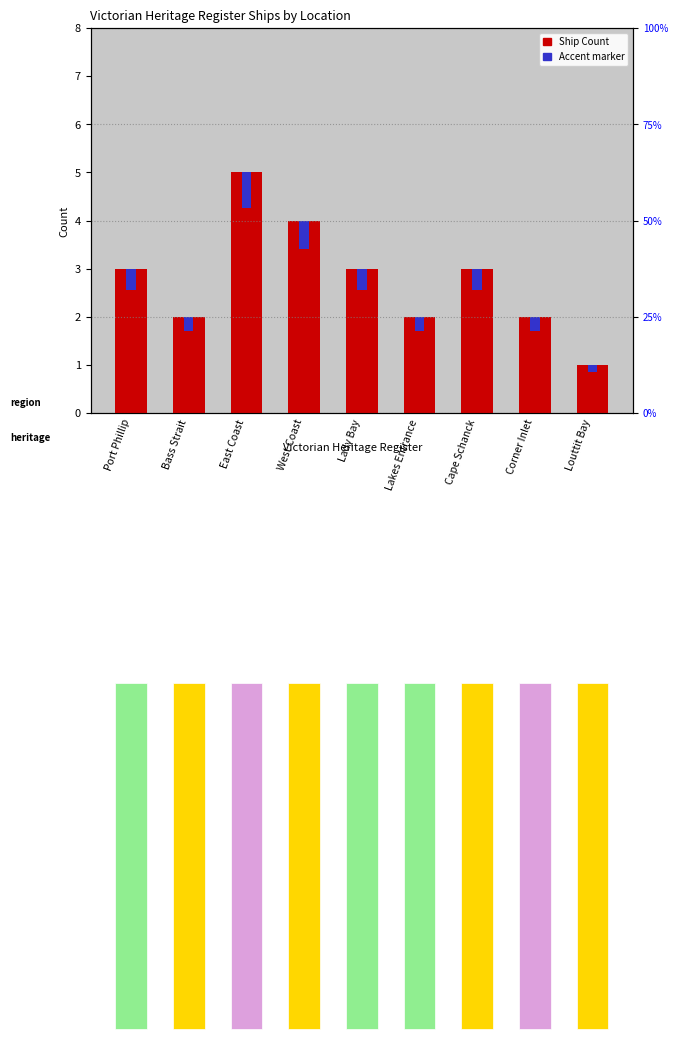

What is the difference between the Ship Count values at East Coast and Corner Inlet?

3.0